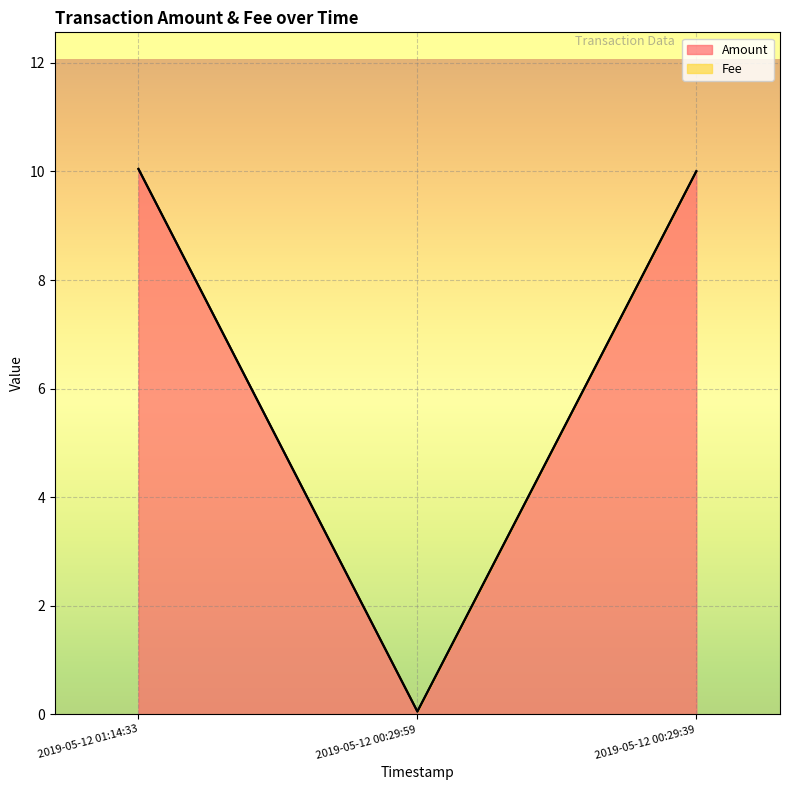

At which category does the chart reach its peak across all series?

2019-05-12 01:14:33